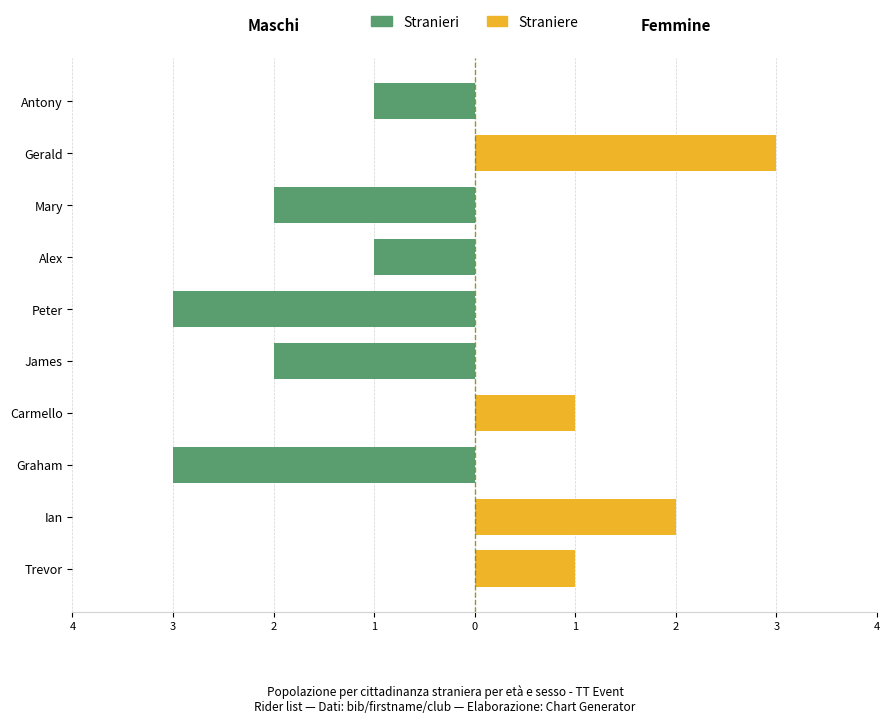

Between Gerald and Peter, which is larger?

Gerald